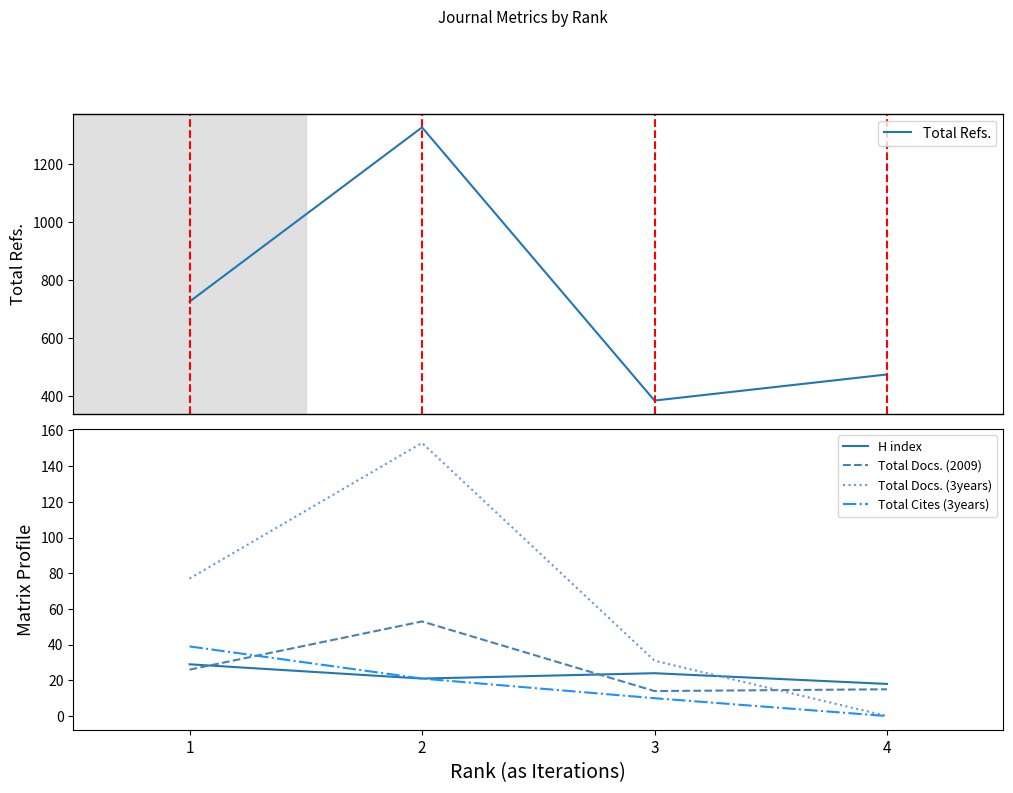

At which category is the sum across all series the highest?

2